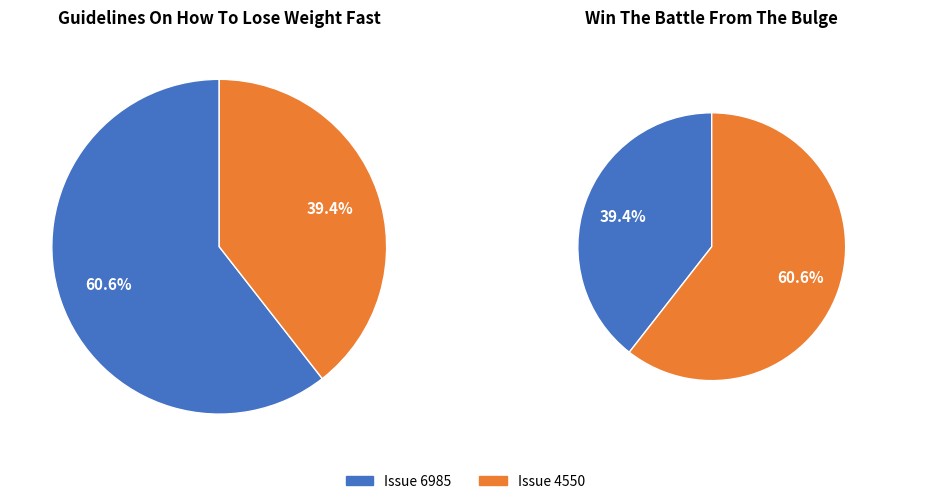

Count the number of slices in the pie.

2